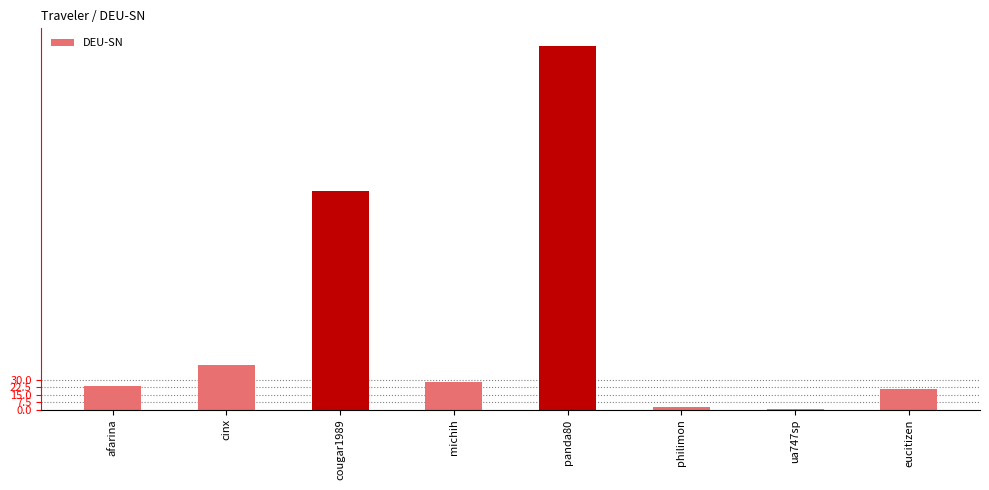

What is the sum of the values at philimon and cougar1989?

225.7